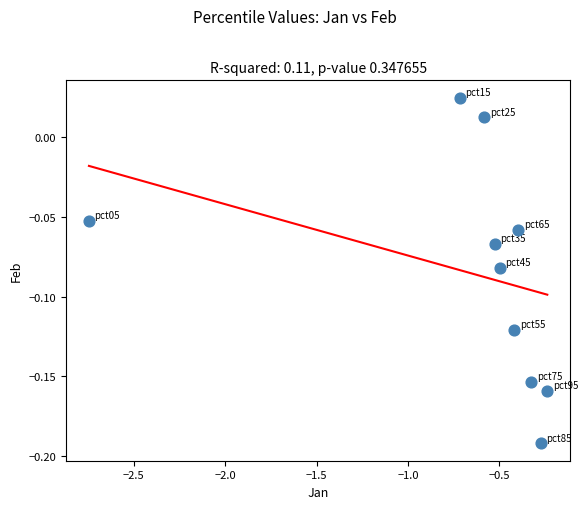

What is the average X value?

-0.7